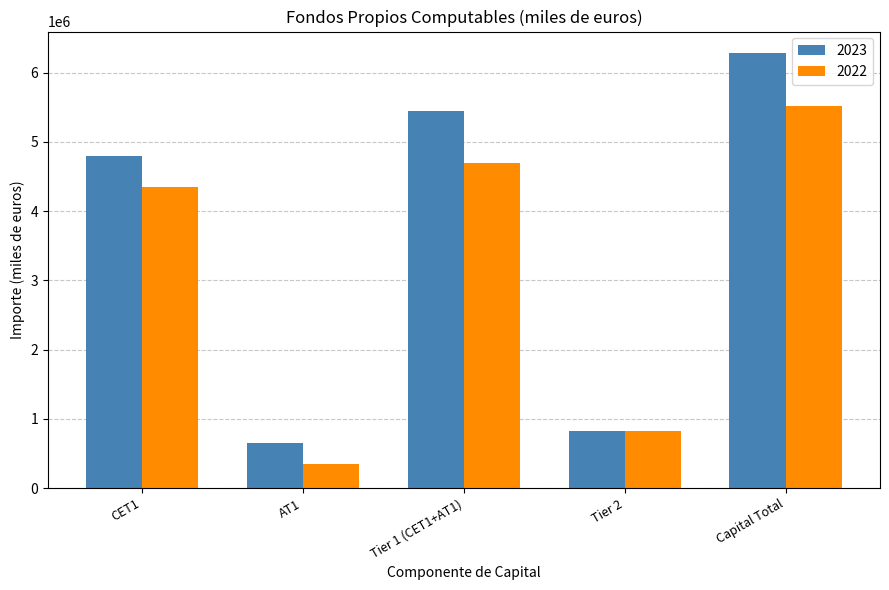

Which series has the widest spread of values?

2023